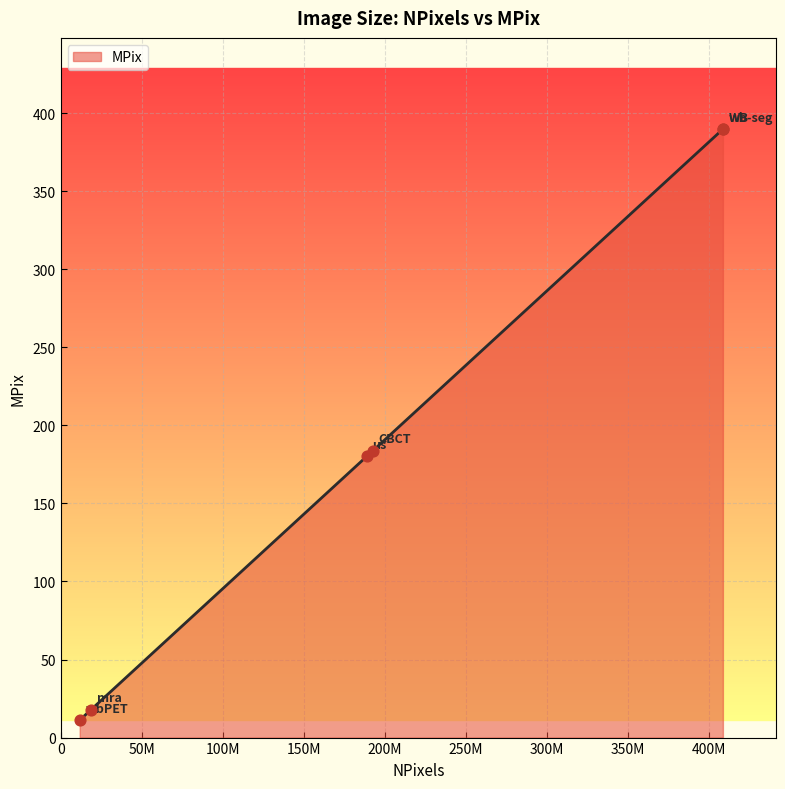

Between mra and wbPET, which is larger?

mra